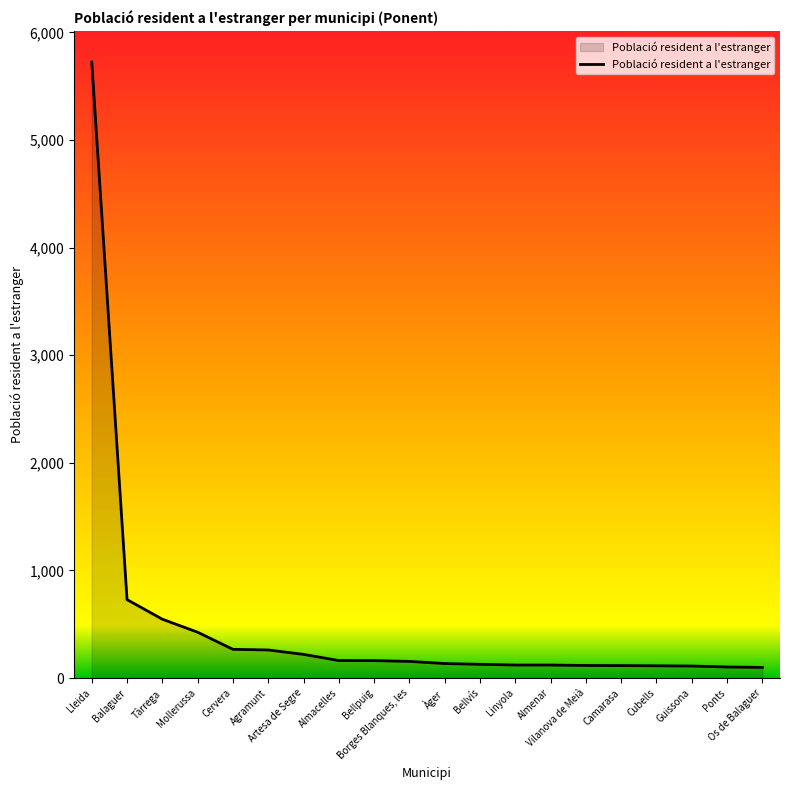

What is the maximum value shown in the chart?

5725